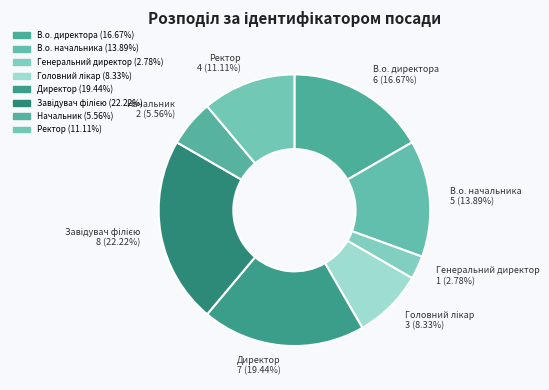

Which category has the smallest portion of the pie?

Генеральний директор